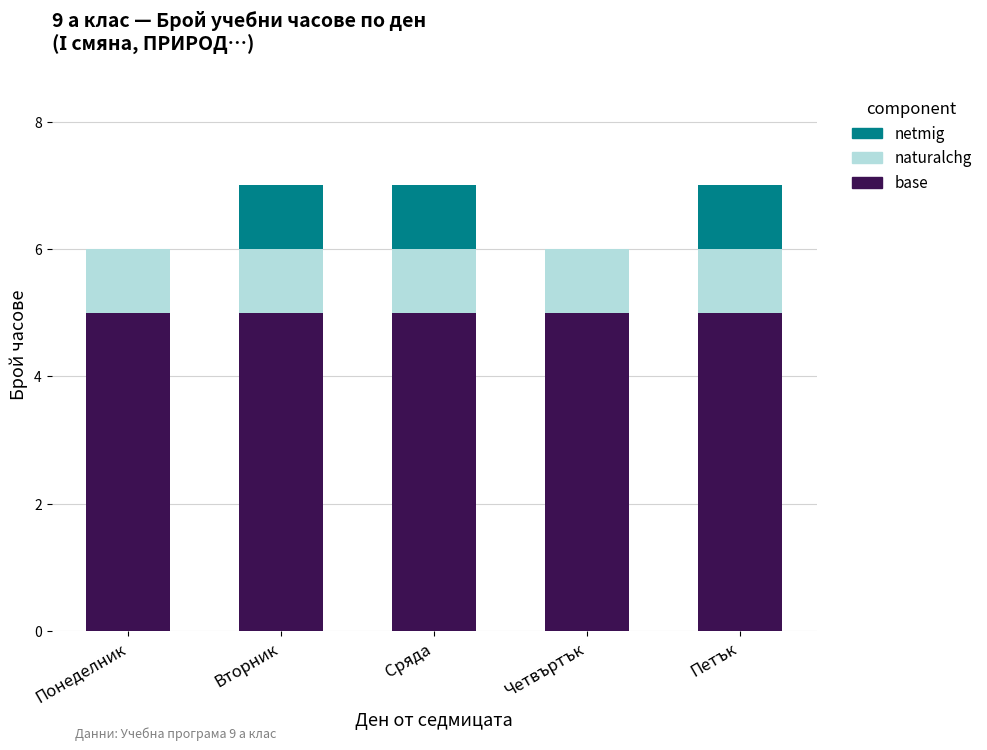

What is the total value across all series at Вторник?

7